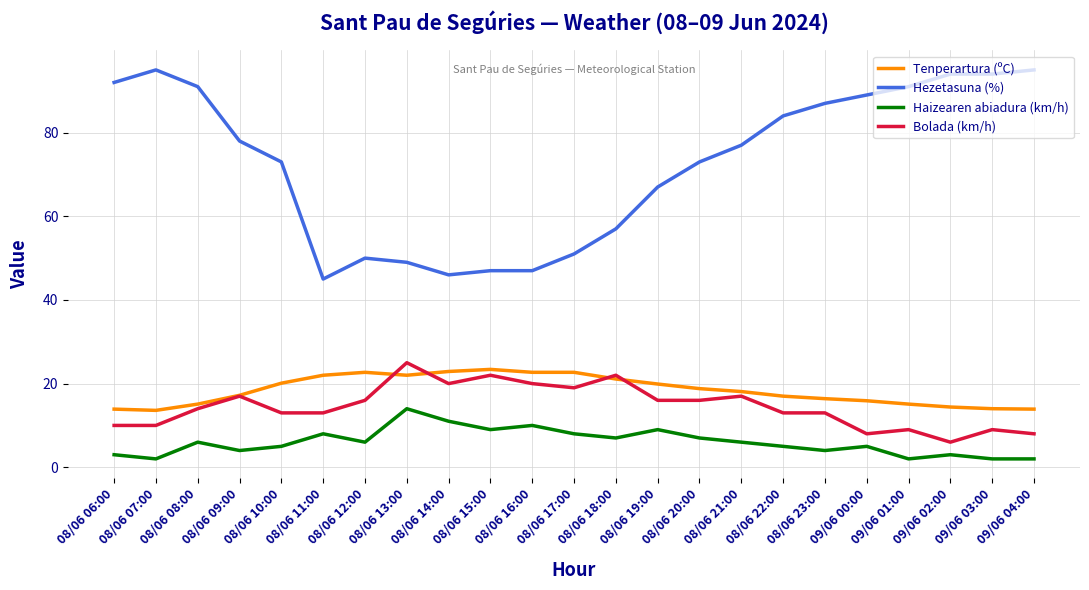

What is the maximum value for Hezetasuna (%)?

95.0